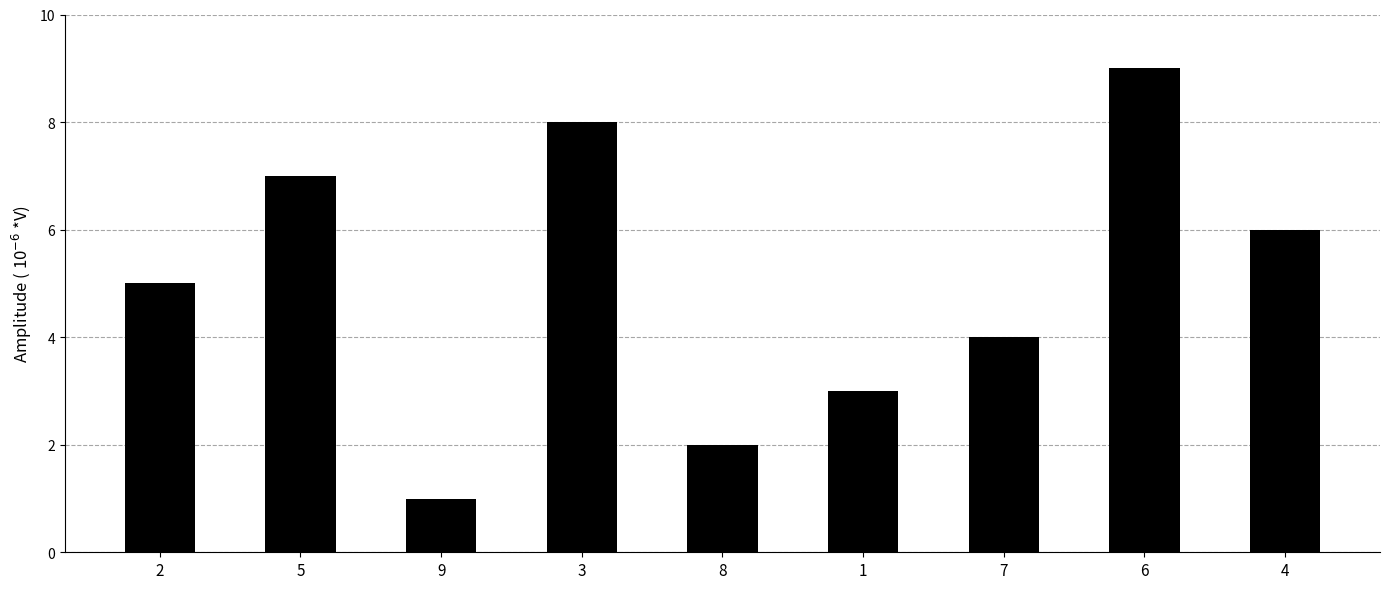

Is it true that the value at 5 is 7?

True